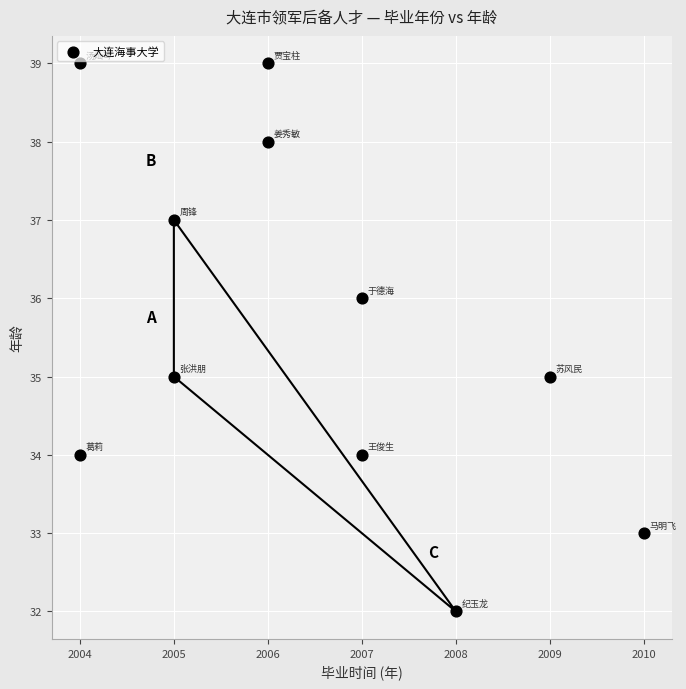

What is the average Y value?

36